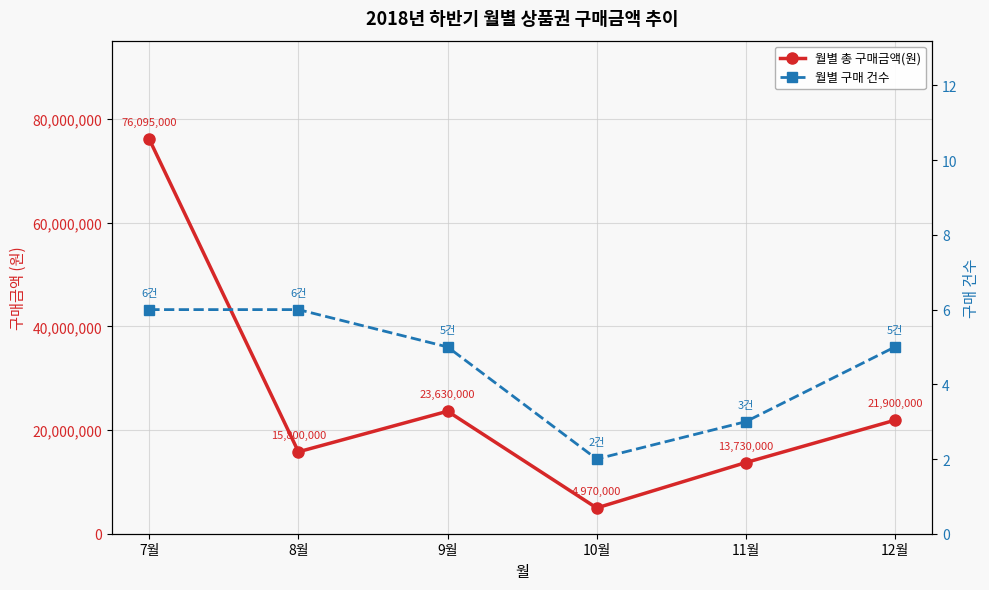

Rank the series at 7월 from lowest to highest value.

월별 구매 건수, 월별 총 구매금액(원)